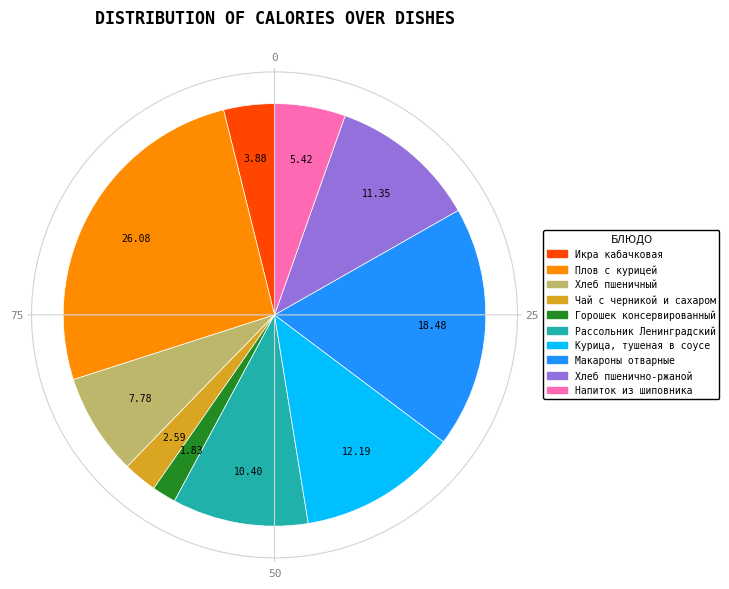

What is the smallest slice in the pie chart?

Горошек консервированный